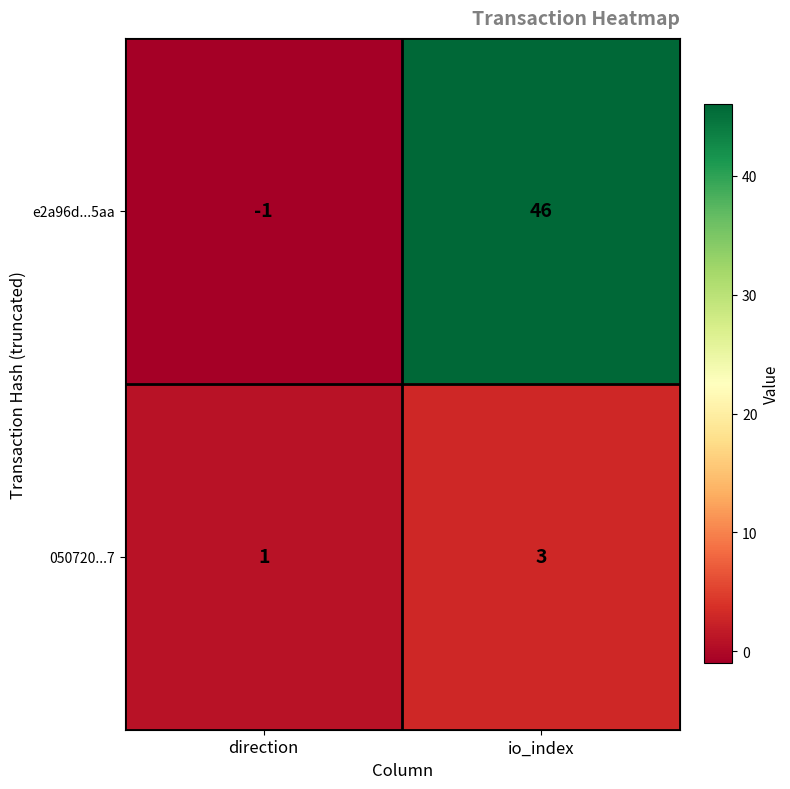

How many categories are shown in the chart?

2